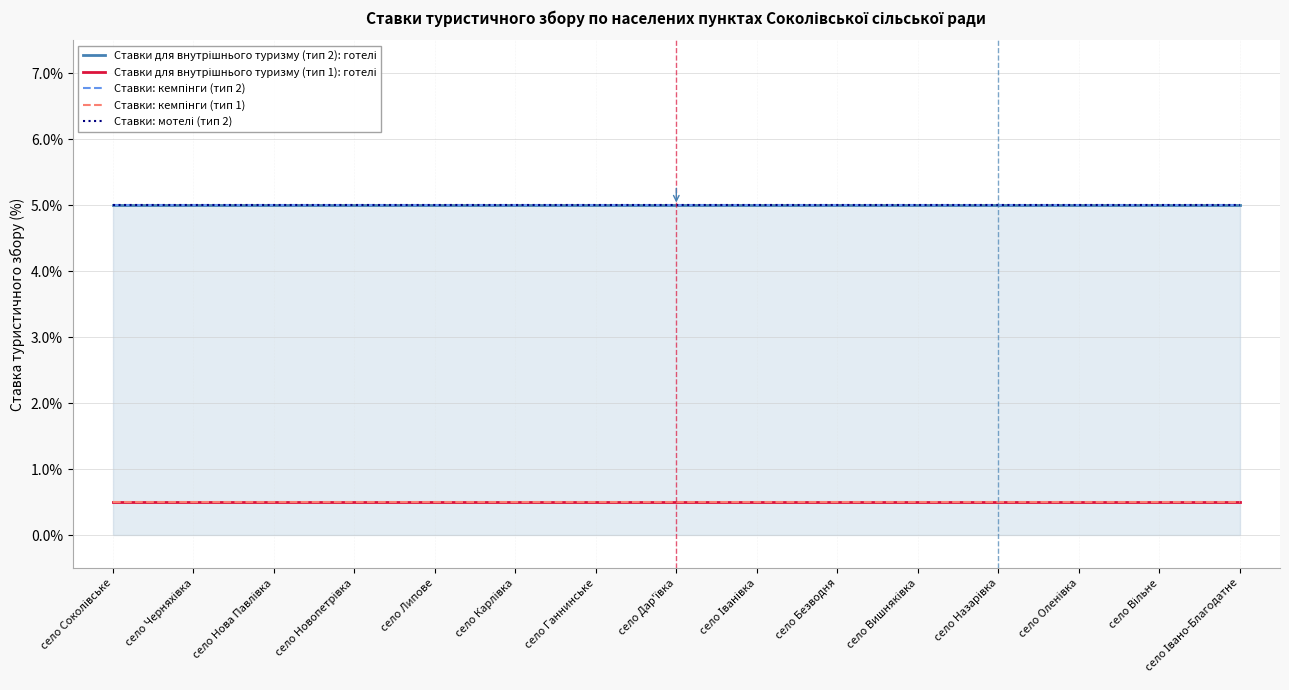

What is the total value across all series at село Карлівка?

16.0